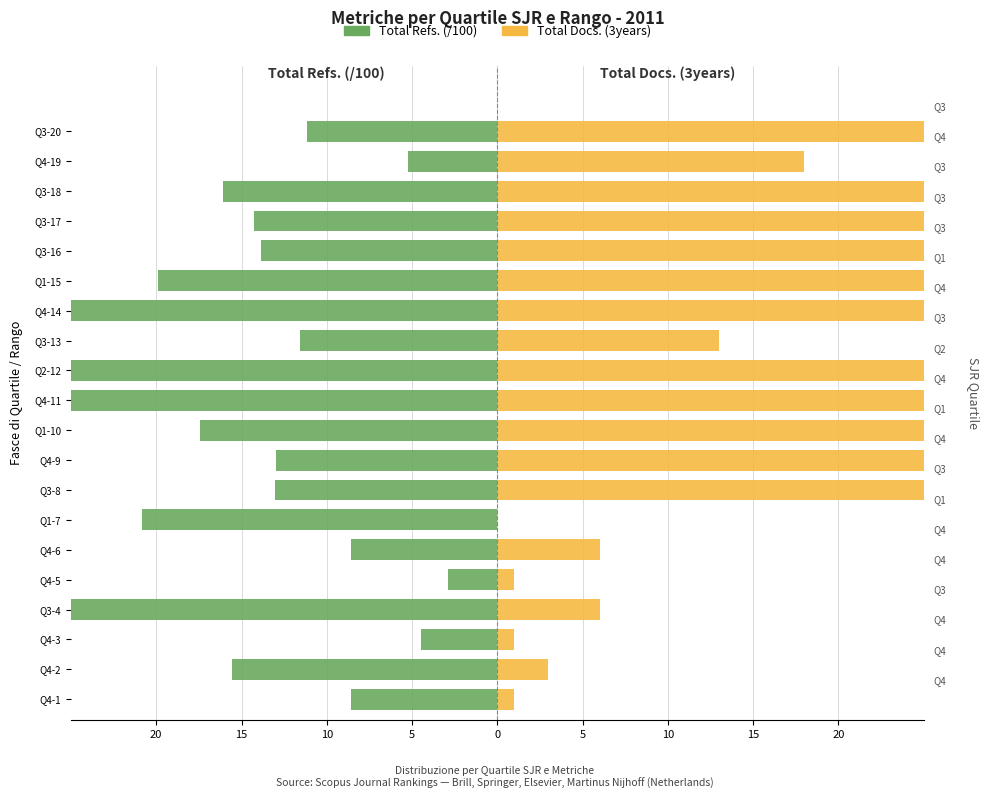

Which series changed the most between Q4-3 and Q1-10?

Total Docs. (3years)